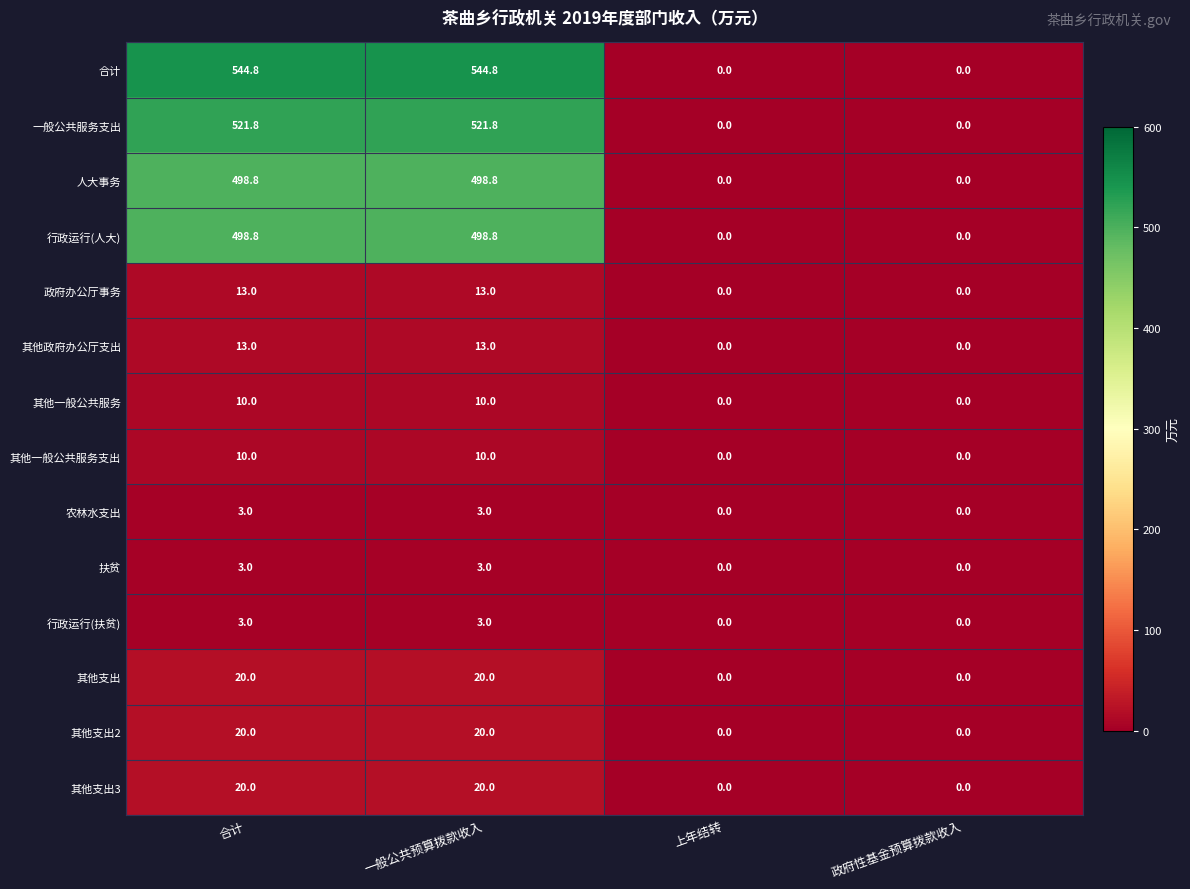

What is the difference between the 其他支出2 values at 一般公共预算拨款收入 and 政府性基金预算拨款收入?

20.0